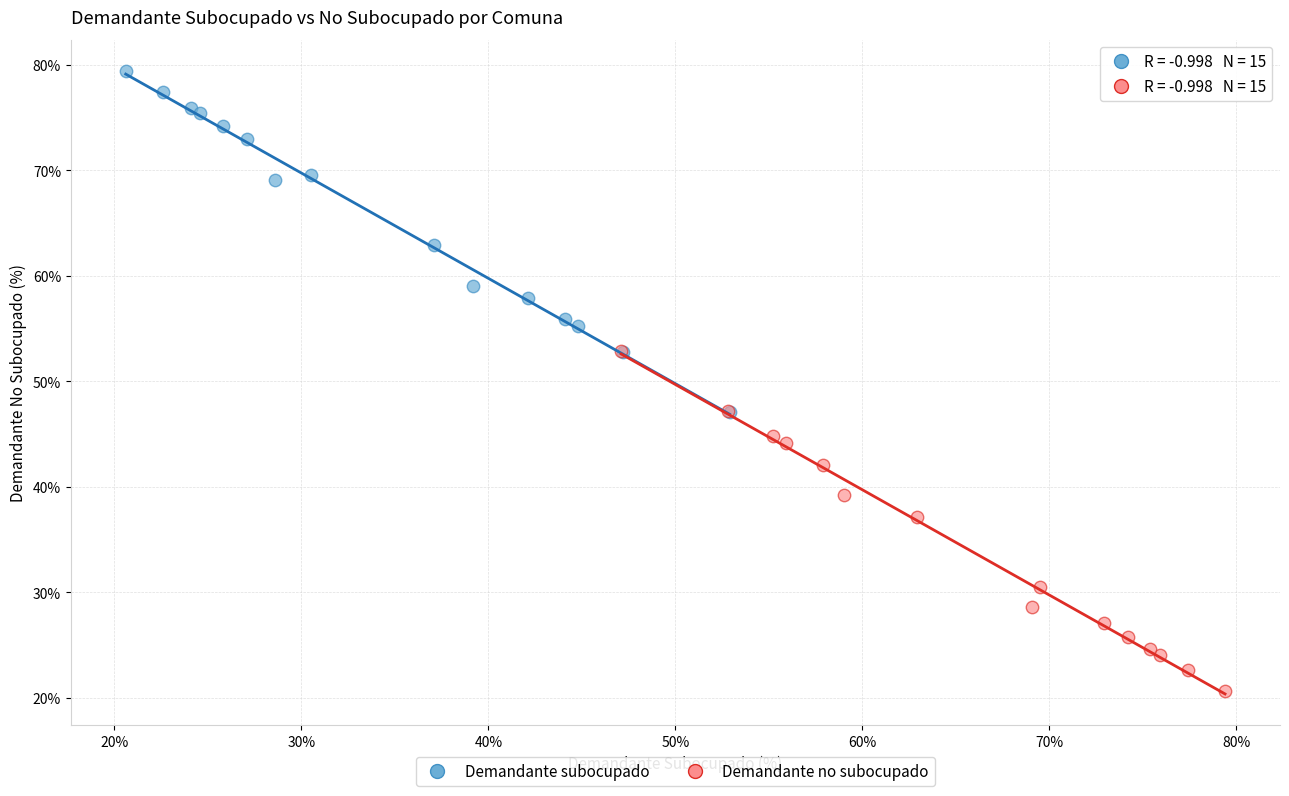

Which series reaches the maximum Y coordinate?

Demandante subocupado